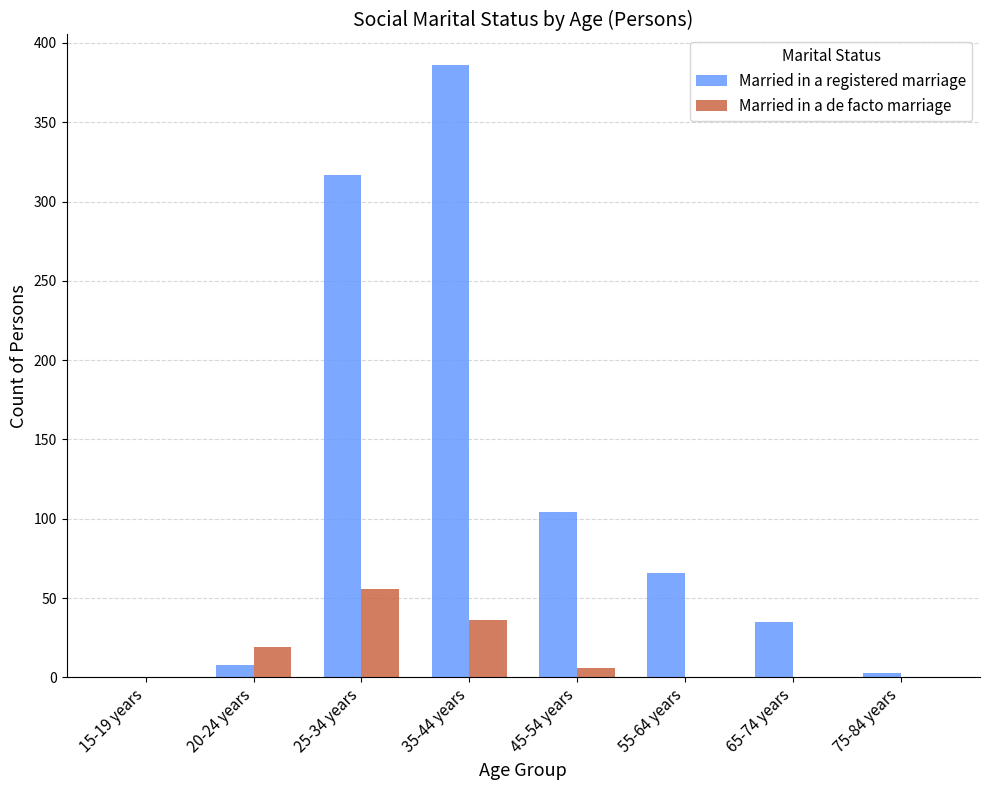

Between 35-44 years and 55-64 years, which series saw the biggest shift?

Married in a registered marriage